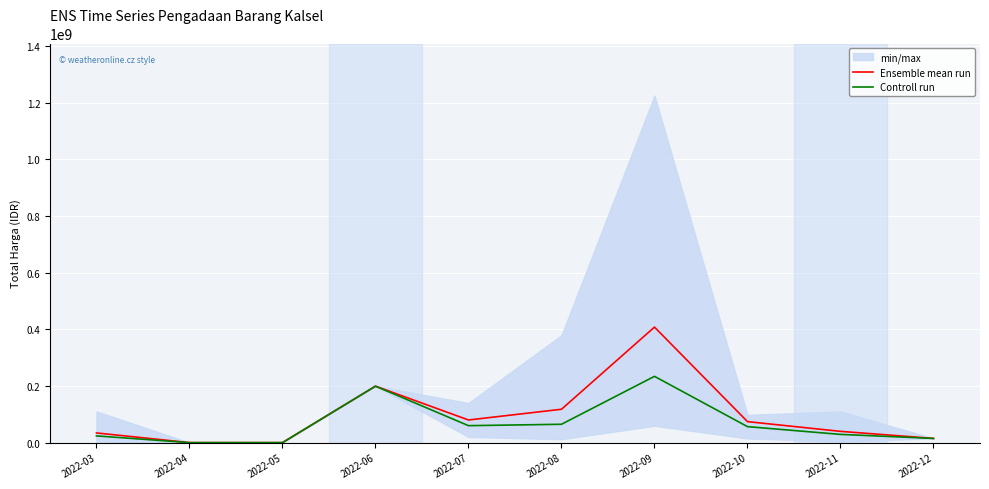

What is the spread (max minus min) of values at 2022-08?

52956250